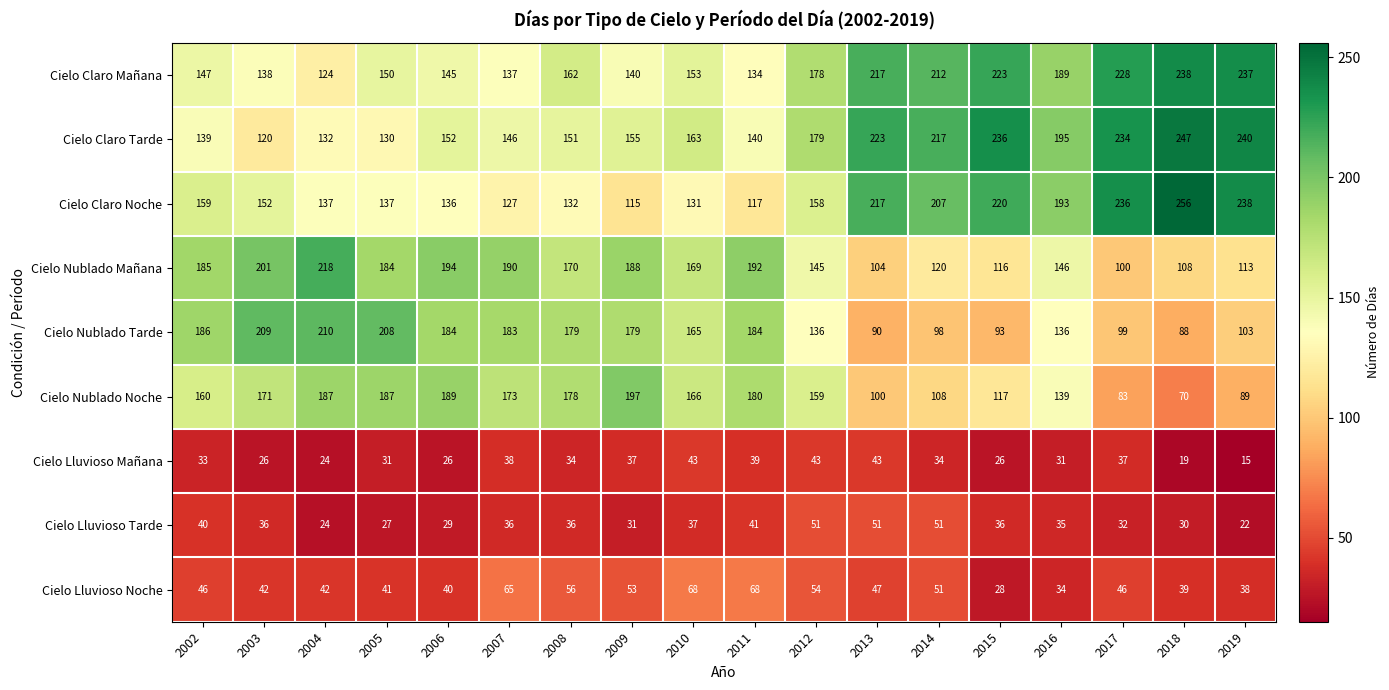

What is the smallest value displayed?

15